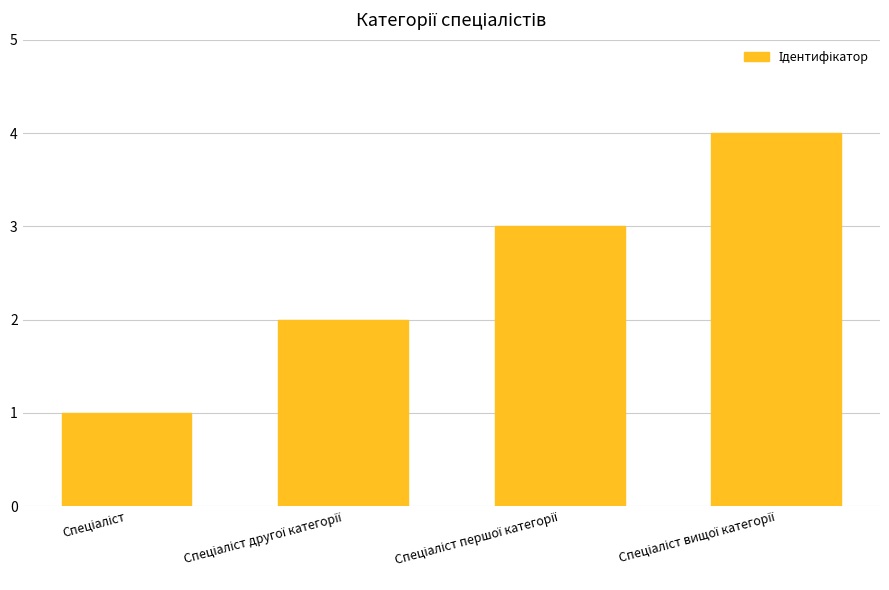

What is the maximum value shown in the chart?

4